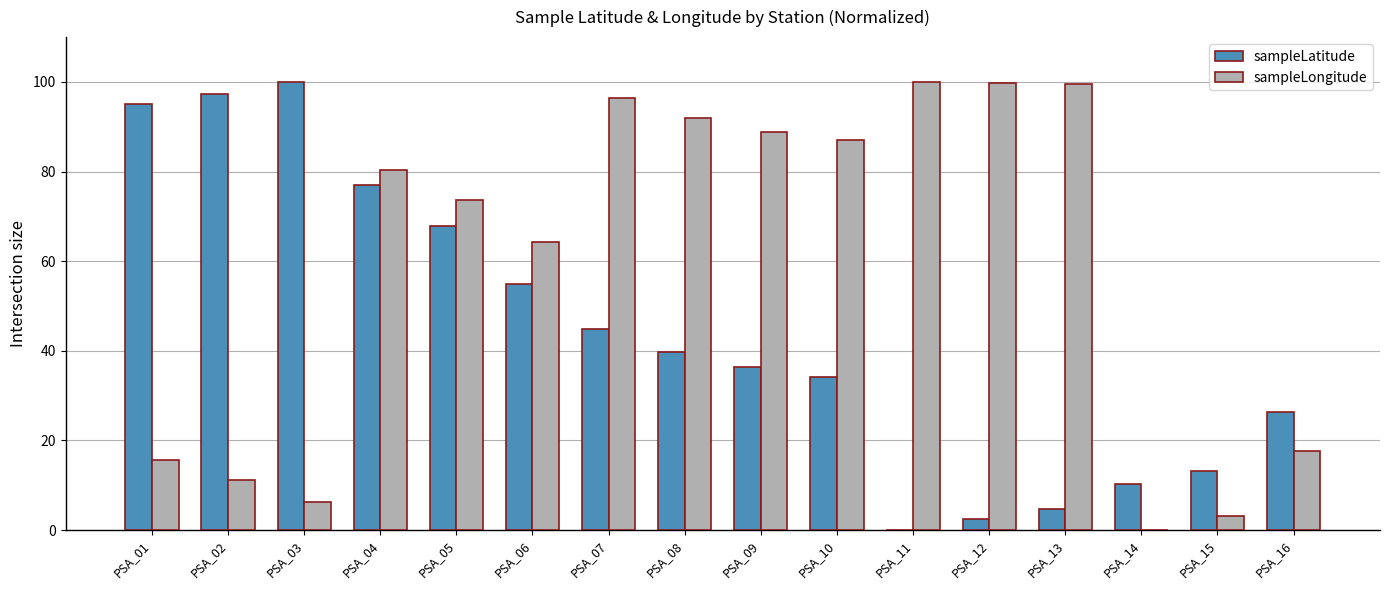

What is the maximum value for sampleLongitude?

100.0